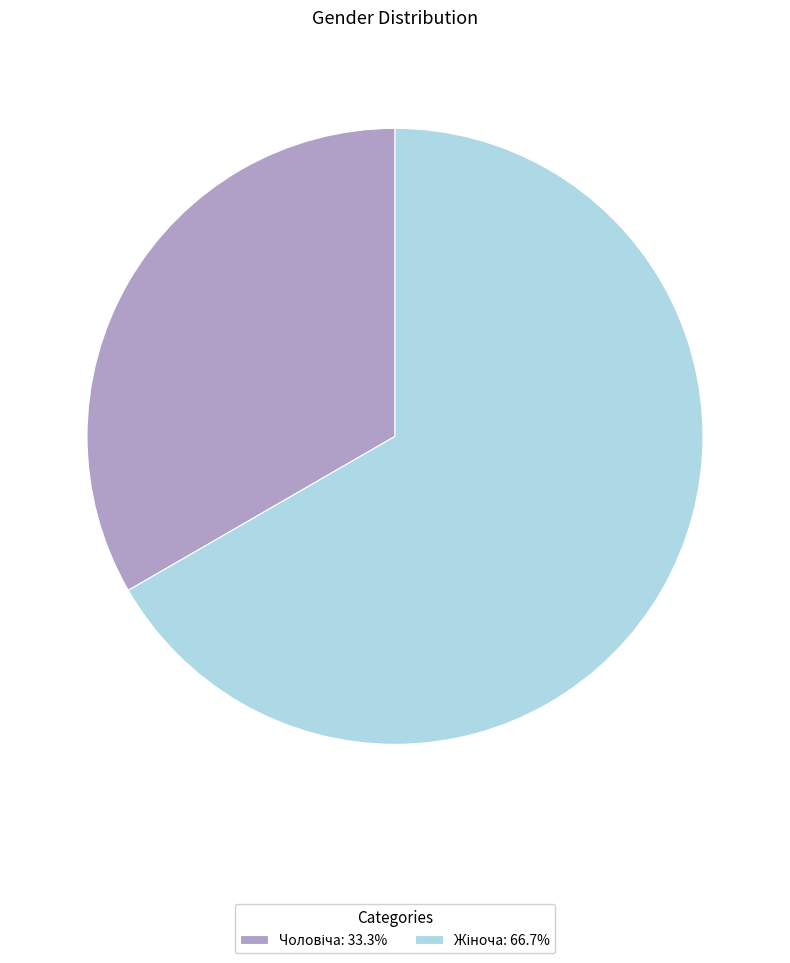

Does any single category account for the majority?

Yes